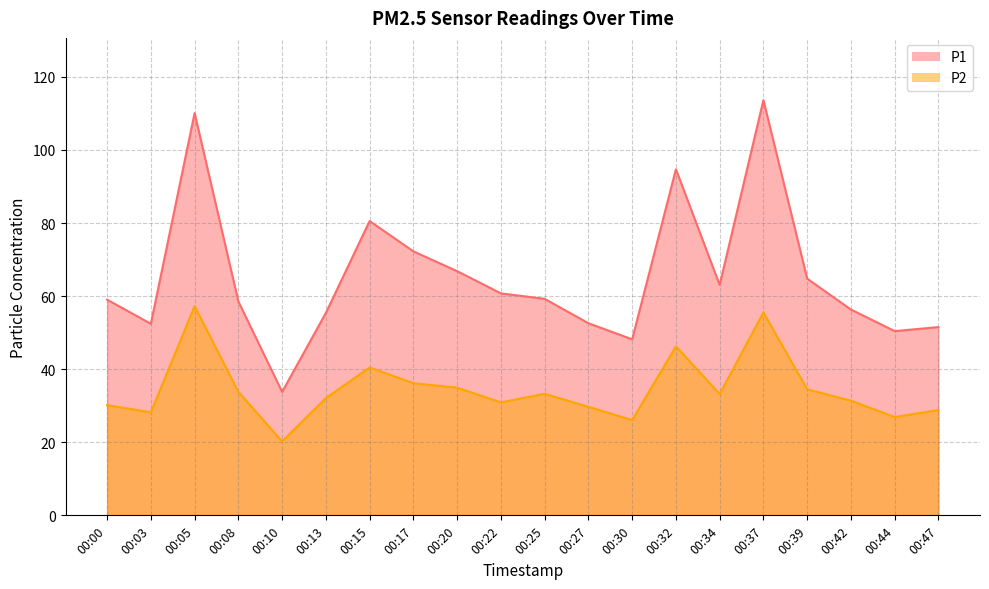

At which category does P1 reach its first local peak?

00:05